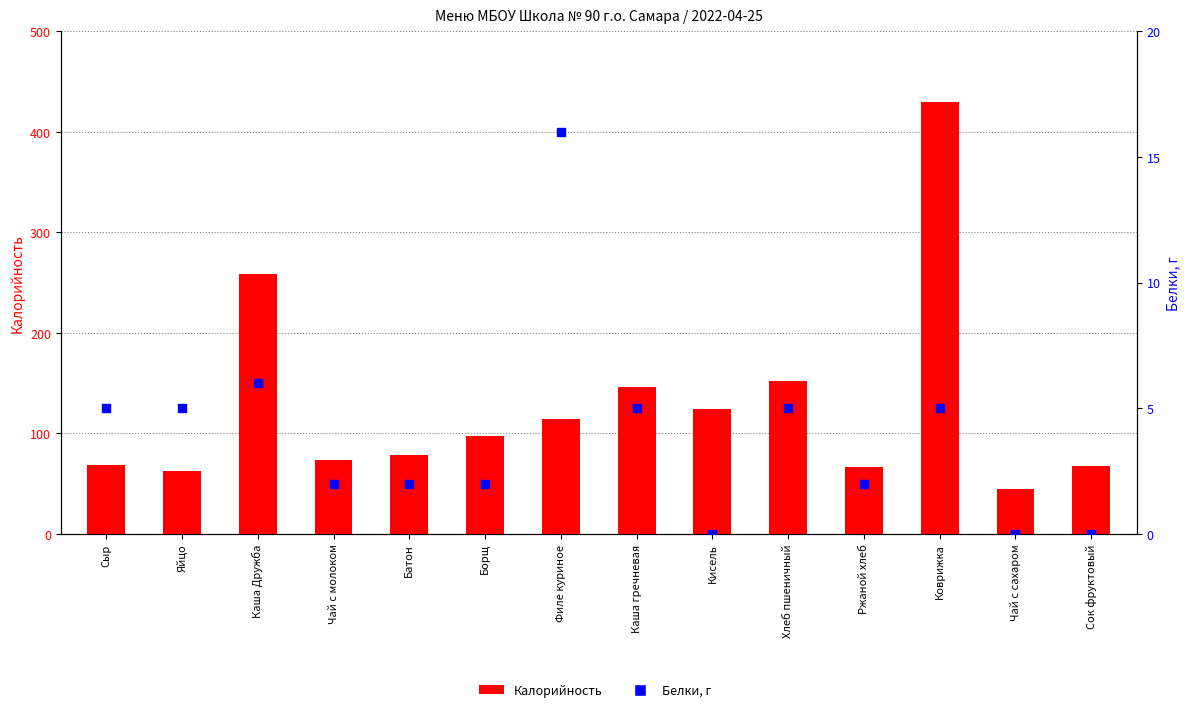

At how many categories does at least one series exceed 89?

7